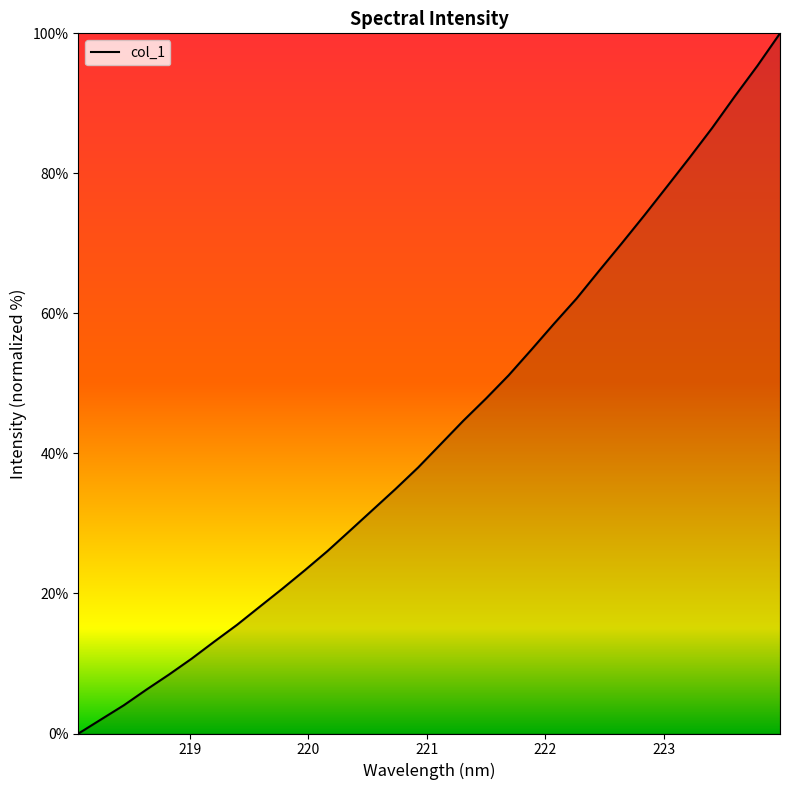

What is the difference between the maximum and minimum values?

100.0